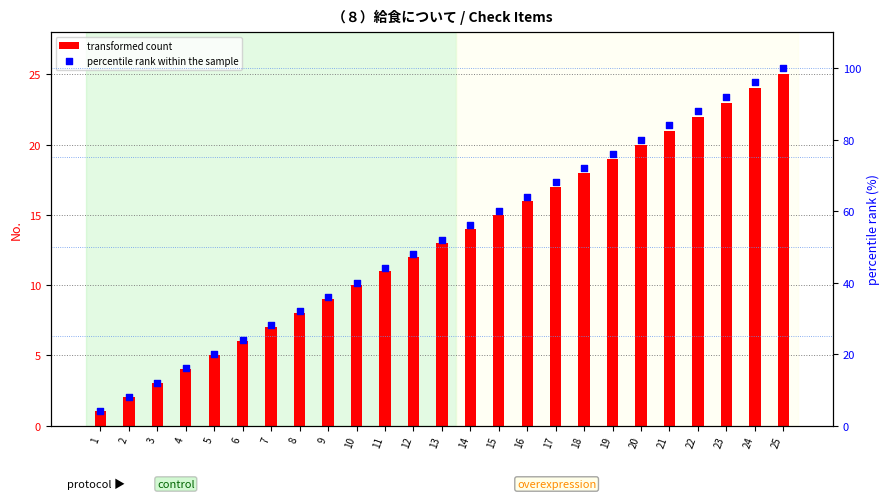

Which series contains the lowest Y value?

transformed count